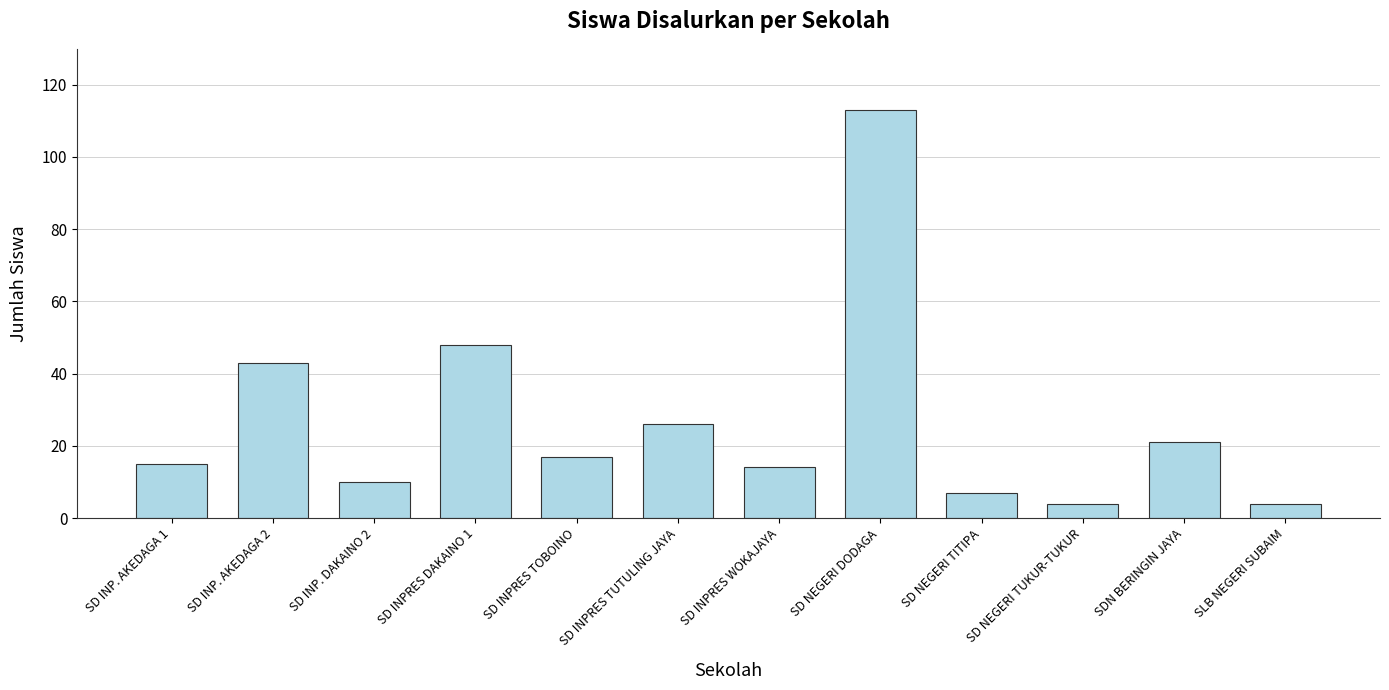

What is the label of the 8th bar from the left?

SD NEGERI DODAGA